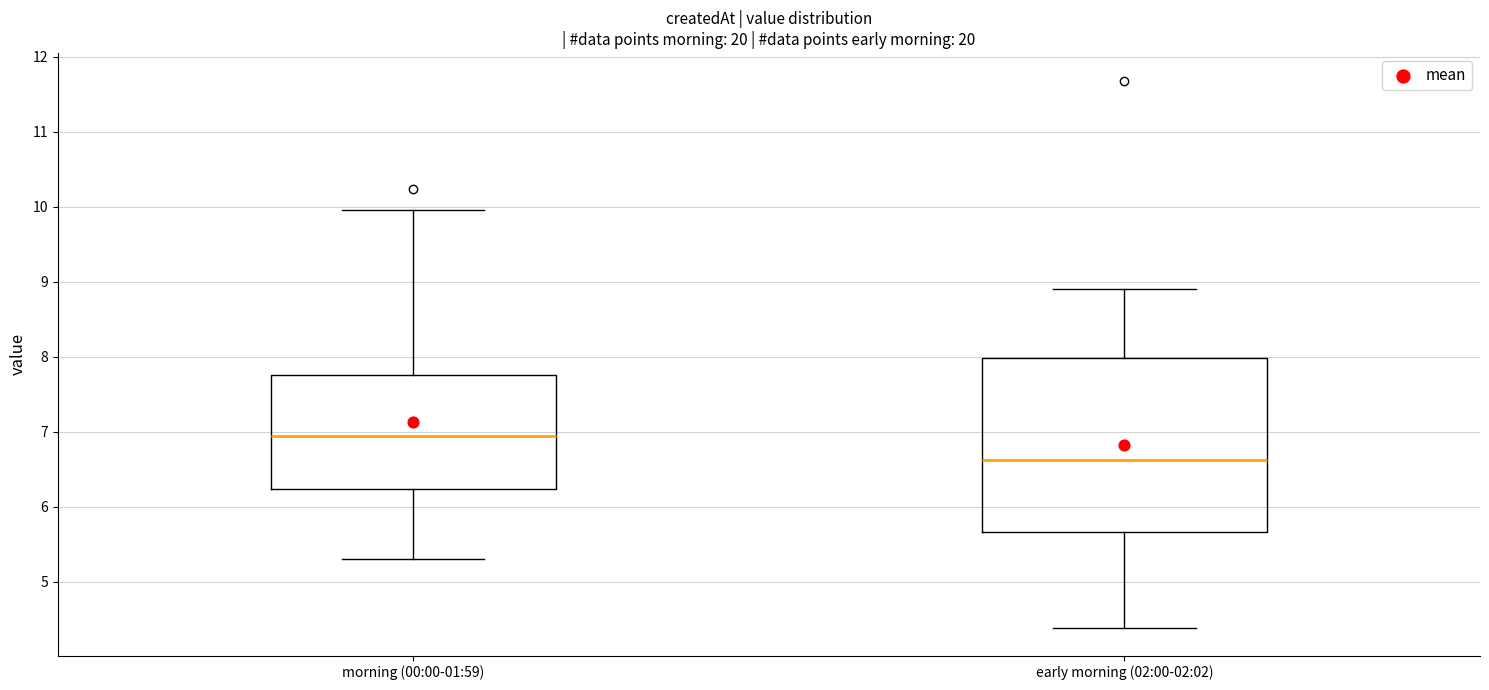

Which box is the tallest, from its lower edge to its upper edge?

early morning (02:00-02:02)